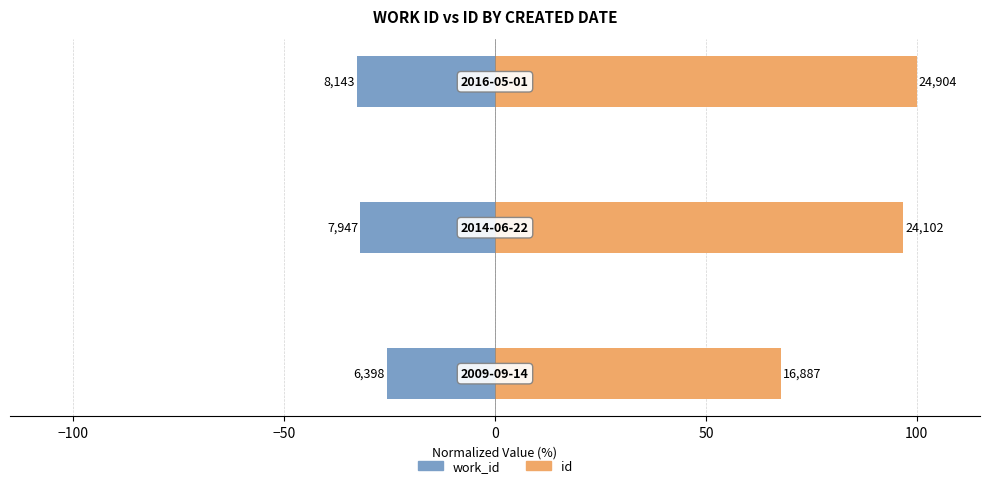

What is the value of the work_id bar at the 2nd from the left?

-31.9